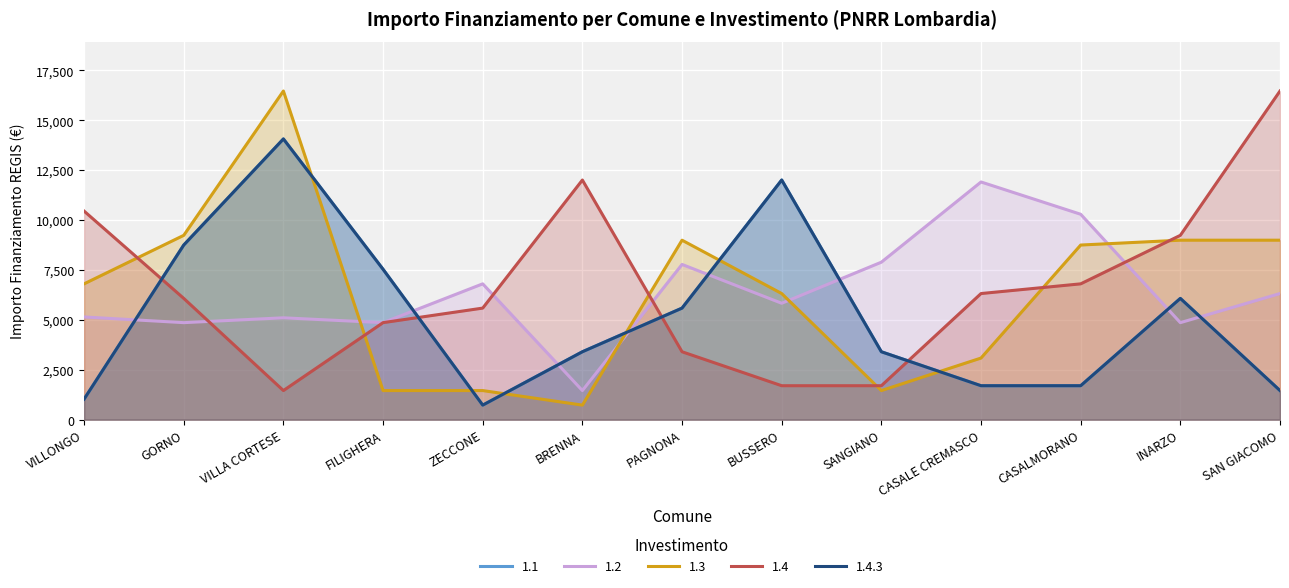

What is the maximum value shown in the chart?

16464